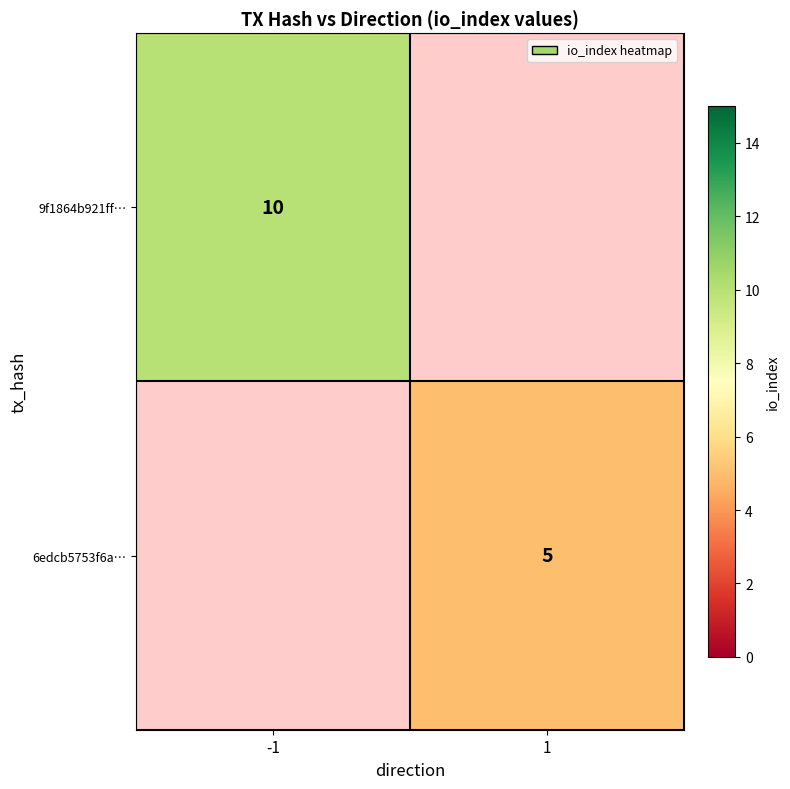

Which category has the highest value across all series?

-1